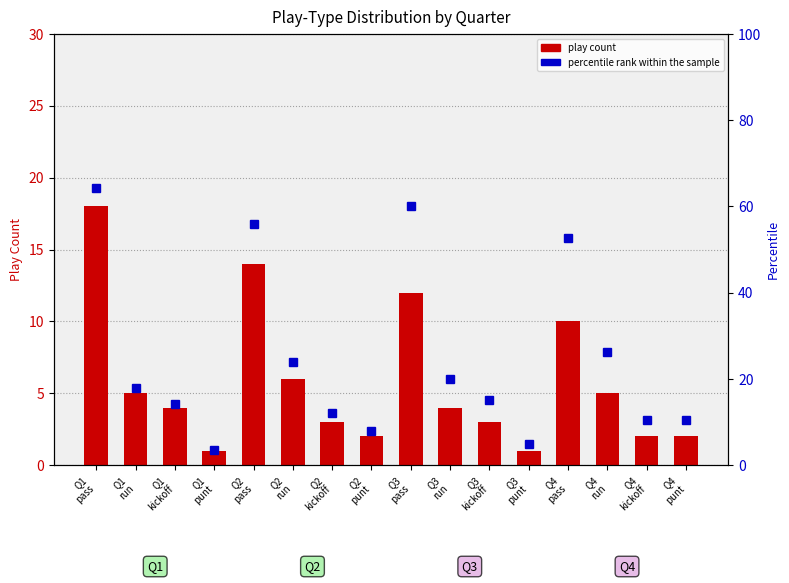

Between Q4
pass and Q4
punt, which is larger?

Q4
pass